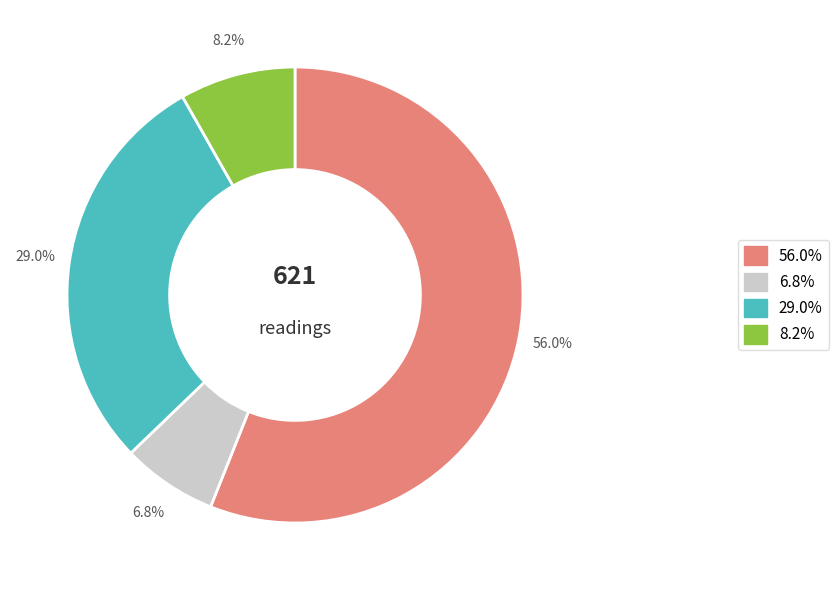

Is there any slice that represents more than half of the pie?

Yes